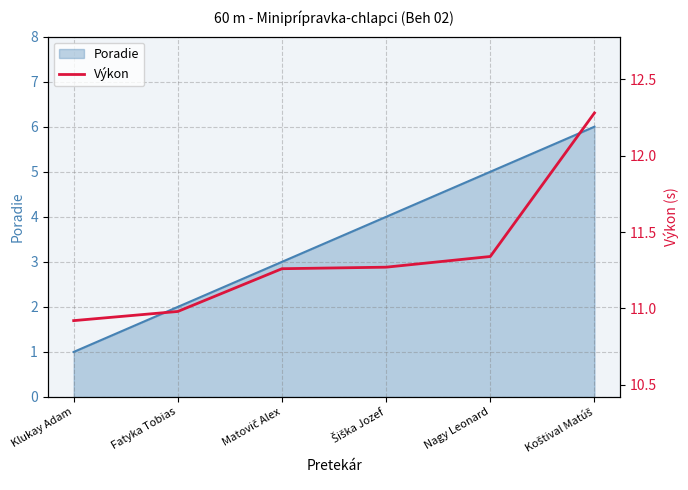

At which label does the data first exceed 11?

Matovič Alex